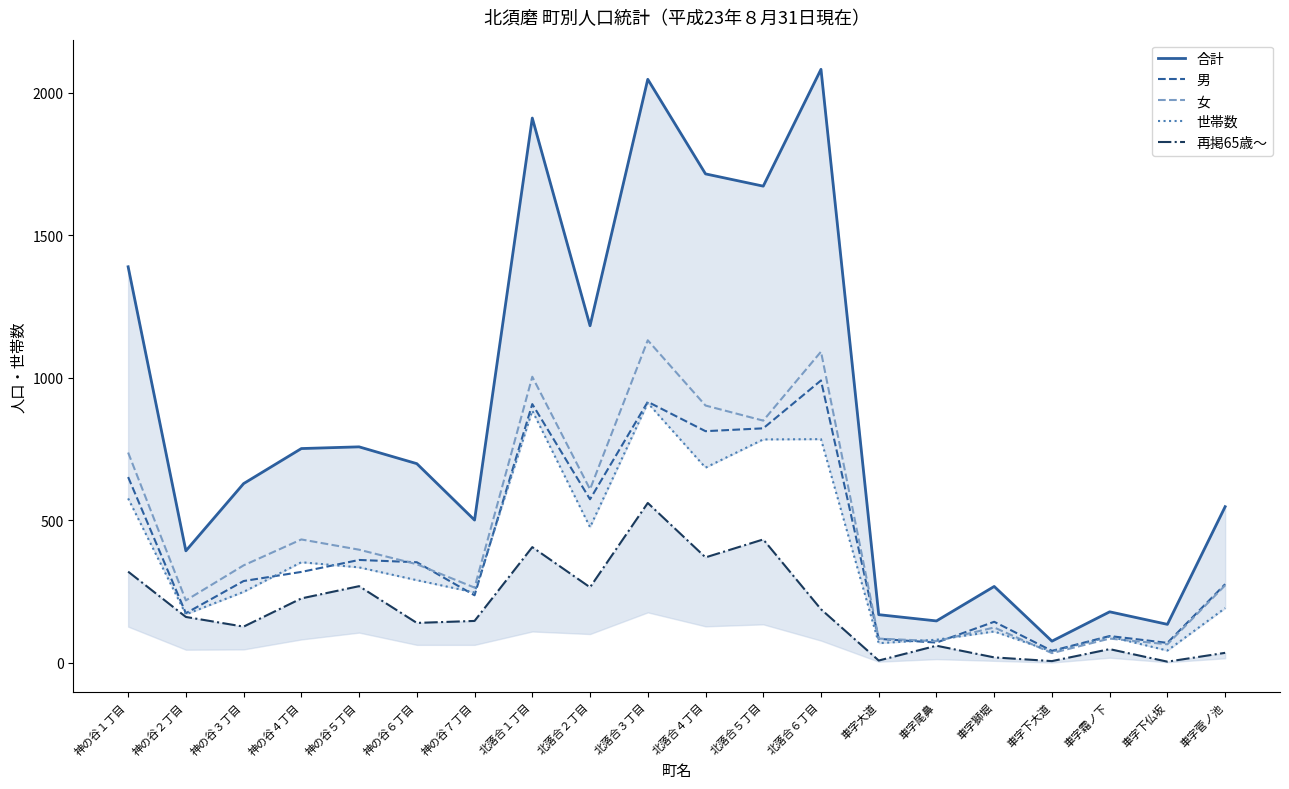

The 世帯数 series shows 553 at 神の谷５丁目. True or false?

False